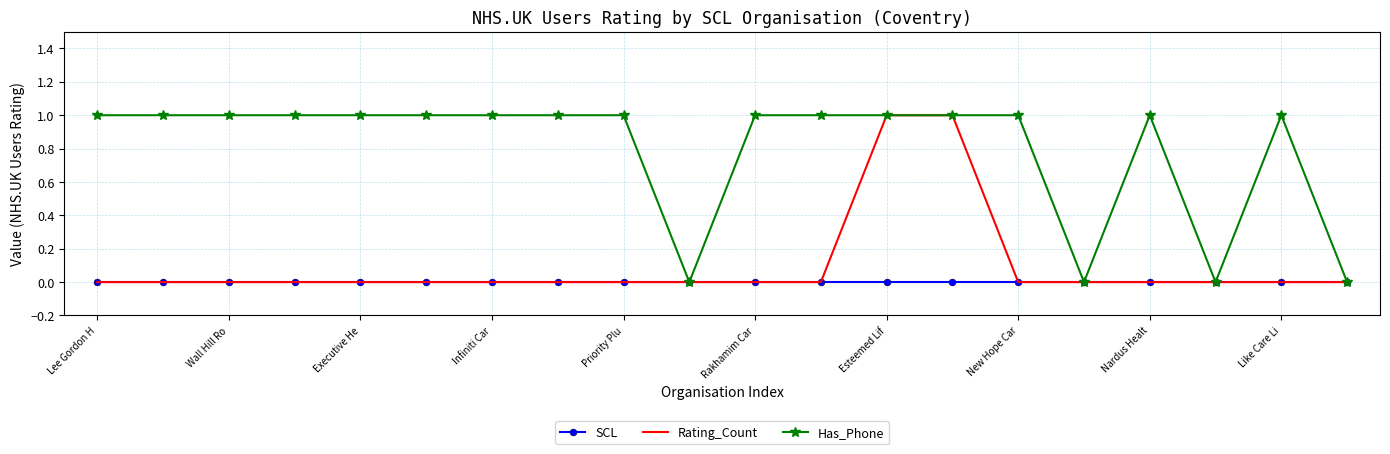

Which series has the largest total across all categories?

Has_Phone